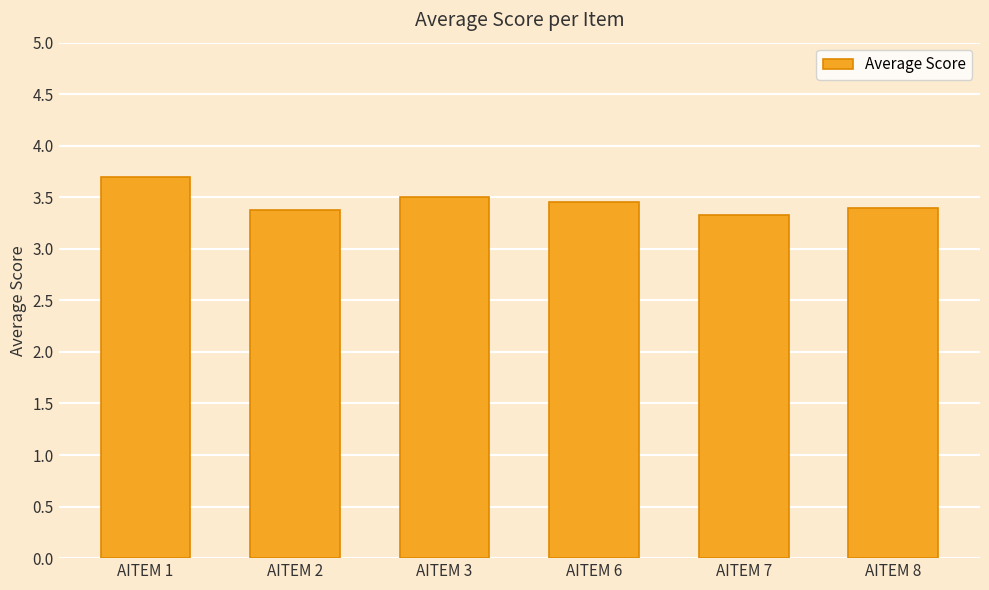

Is it true that the value at AITEM 7 is 5.3?

False